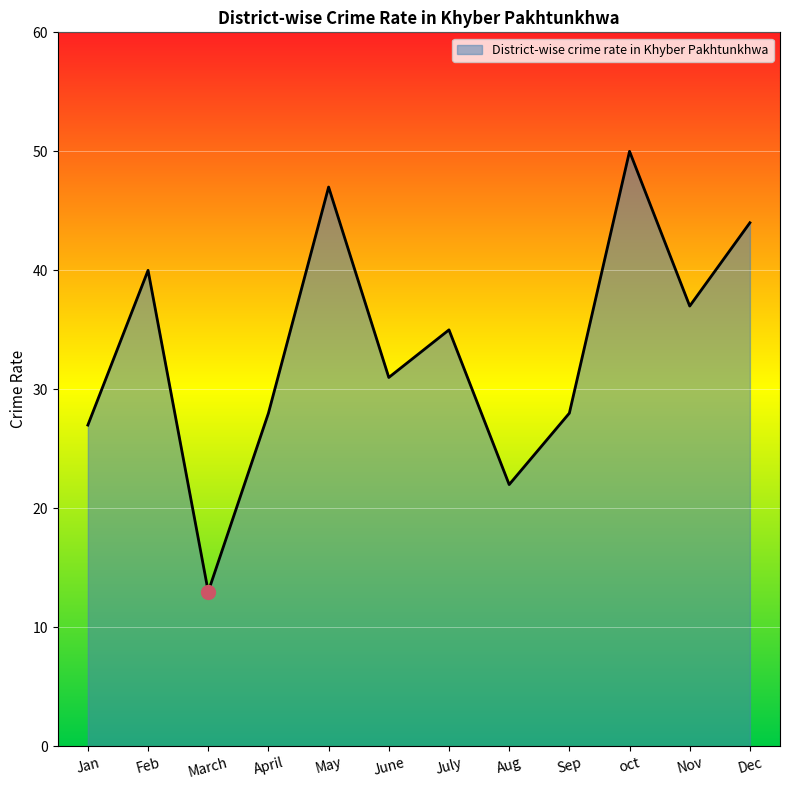

Reading left to right, what are all the values shown in this chart?

Jan=27	Feb=40	March=13	April=28	May=47	June=31	July=35	Aug=22	Sep=28	oct=50	Nov=37	Dec=44